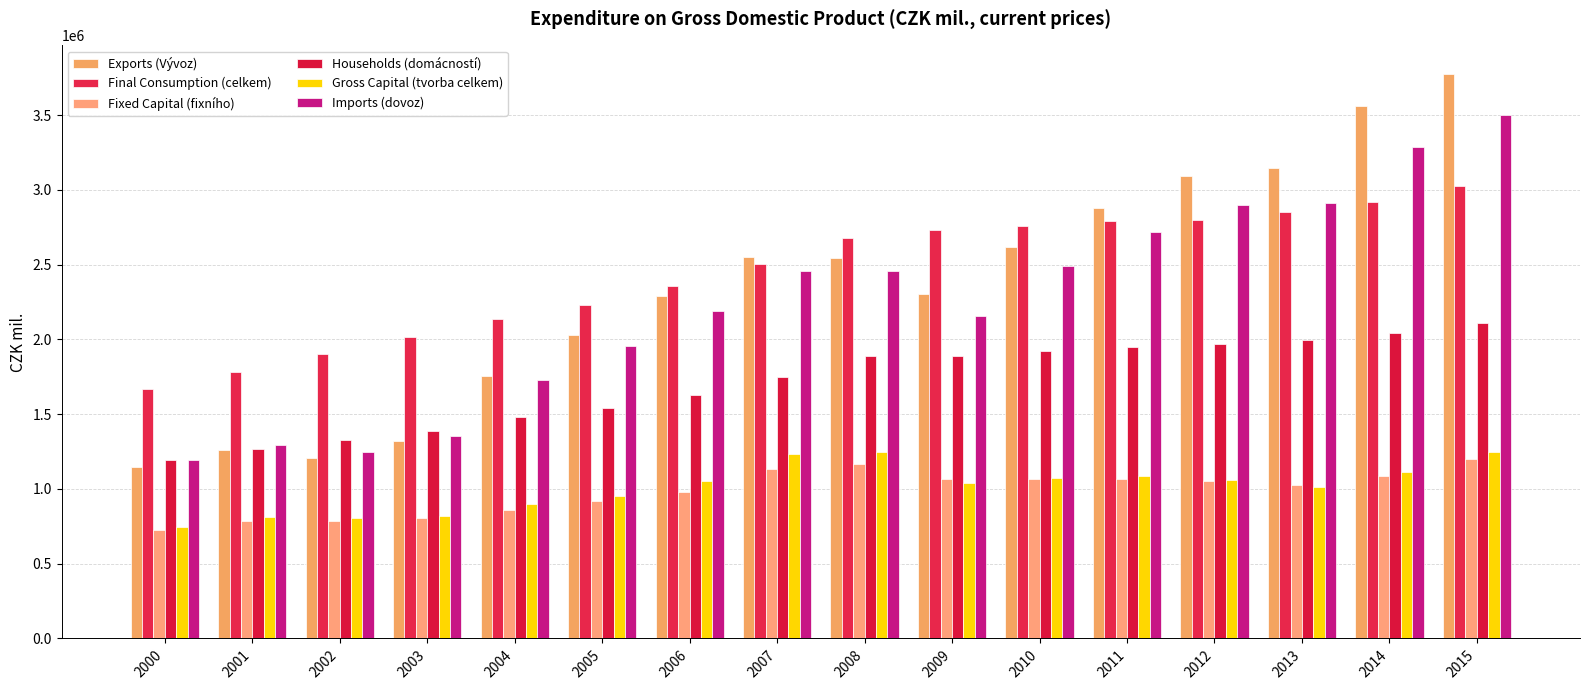

How many values in the Fixed Capital (fixního) series are below 1051943?

8